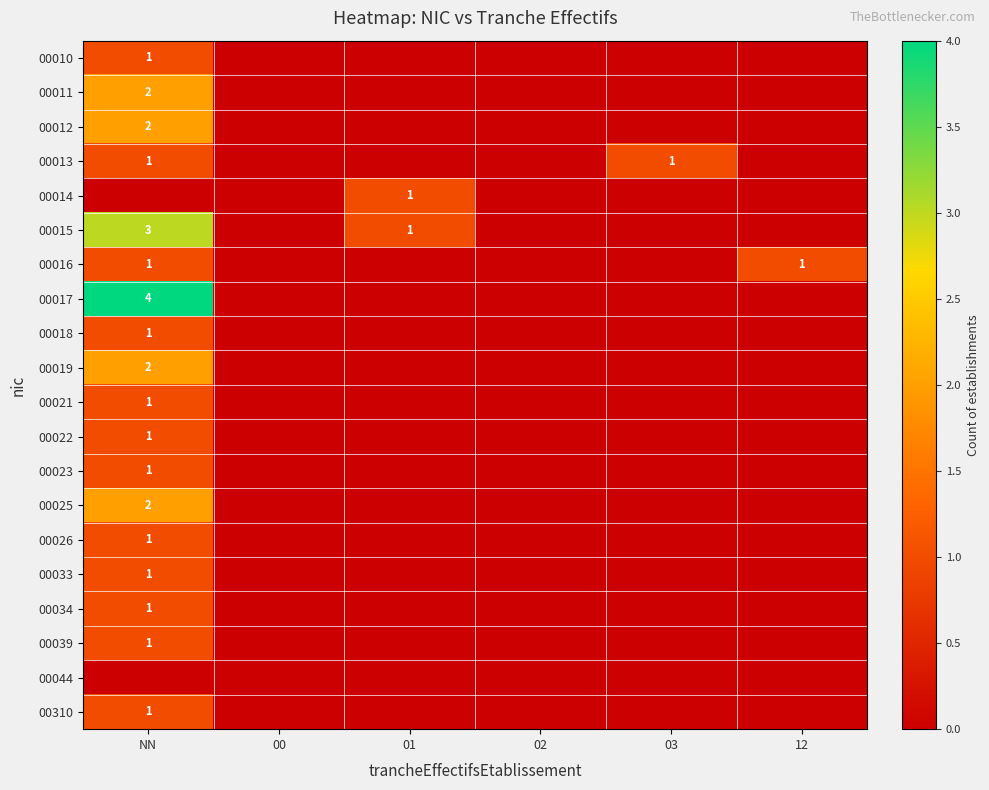

The 00025 series shows 1 at NN. True or false?

False